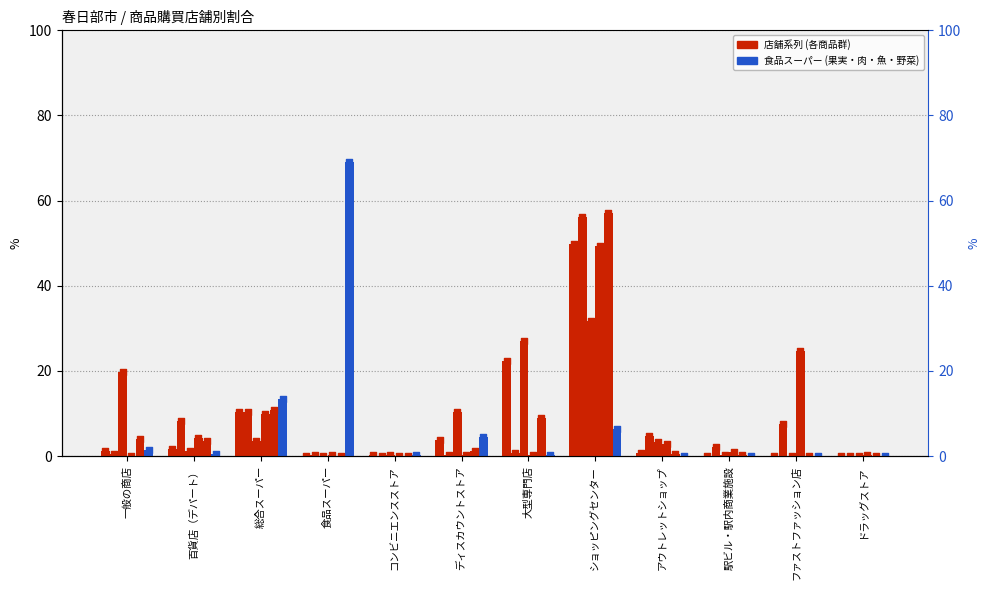

At which category is the sum across all series the highest?

ショッピングセンター